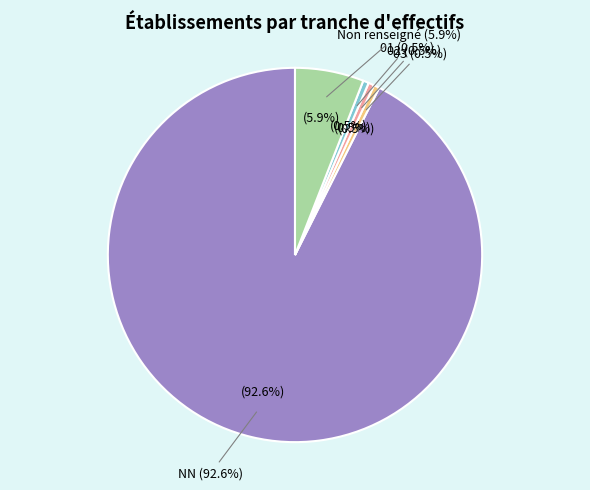

Which slice represents more than half of the pie?

NN